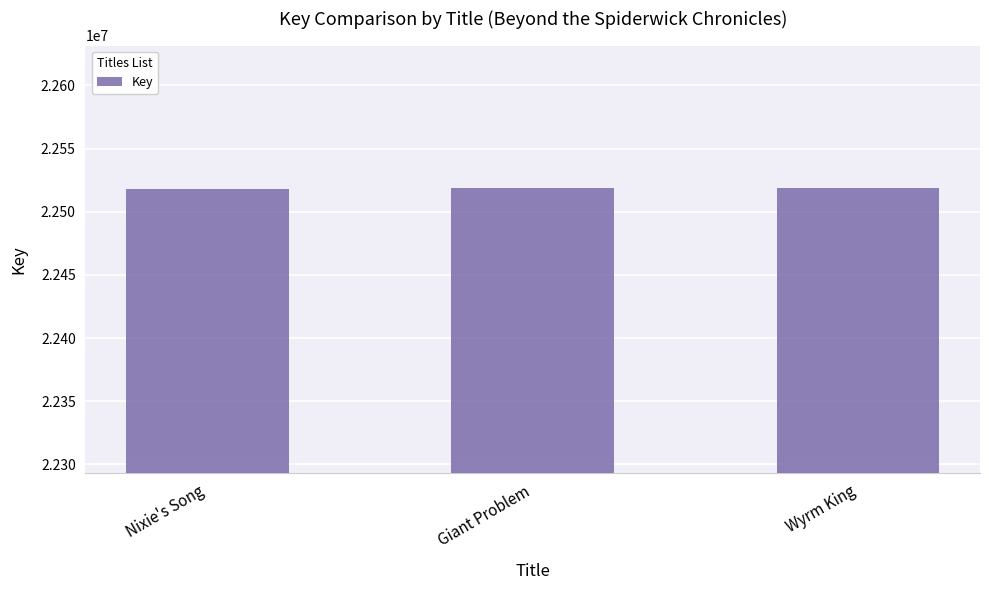

True or false: the data shows 22518653 at Giant Problem.

True